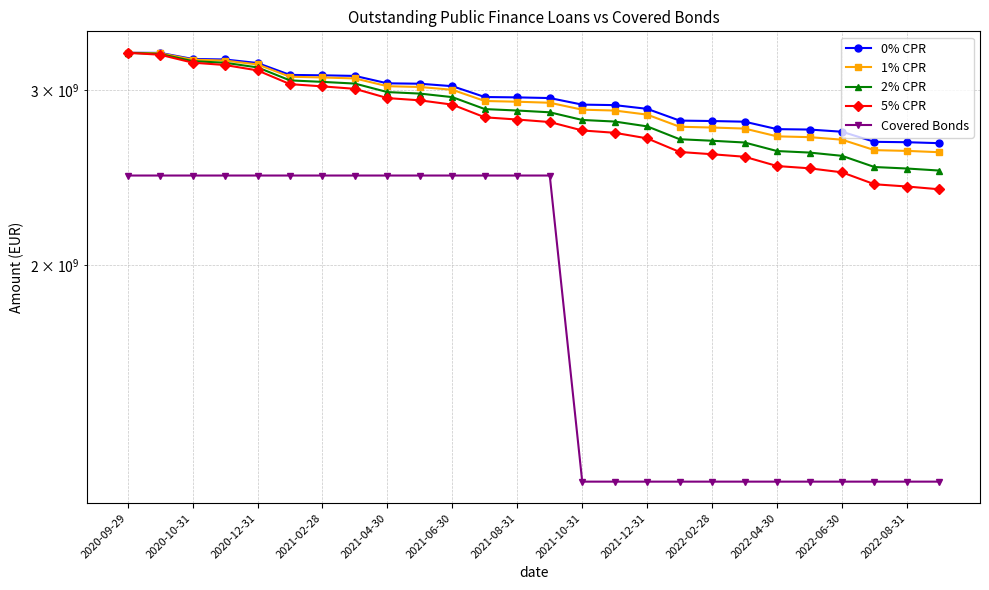

True or false: 1% CPR has more than 2 points higher than both neighbors.

False